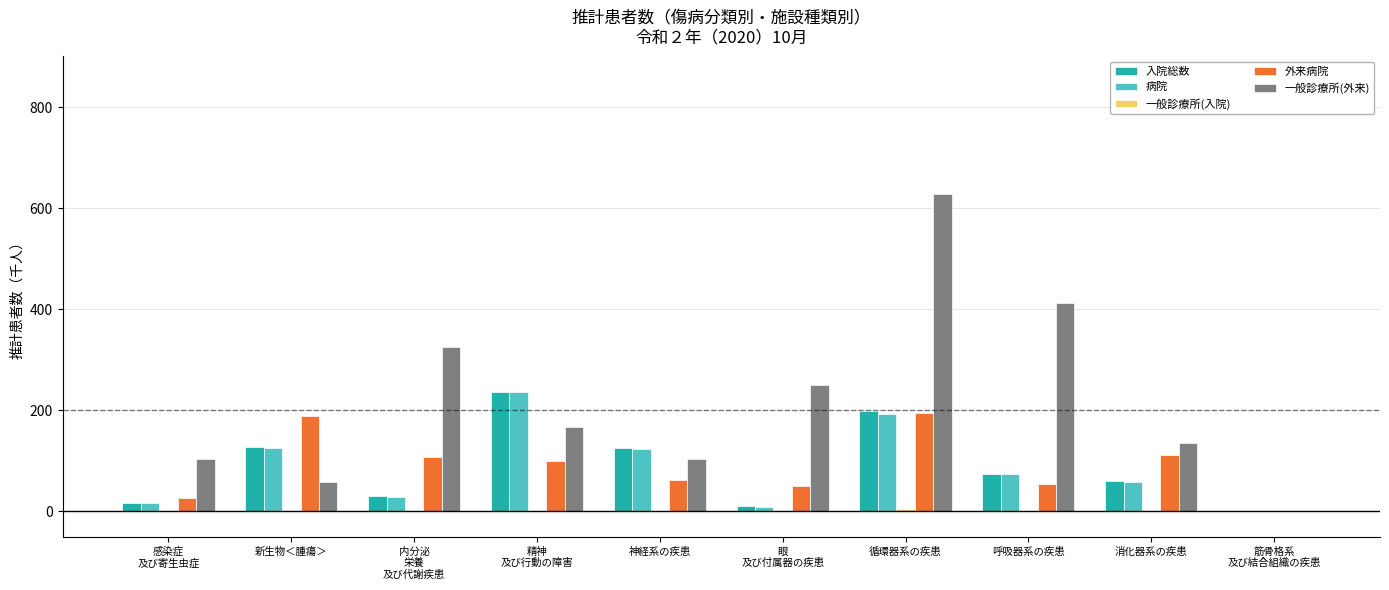

What is the maximum value for 入院総数?

236.6